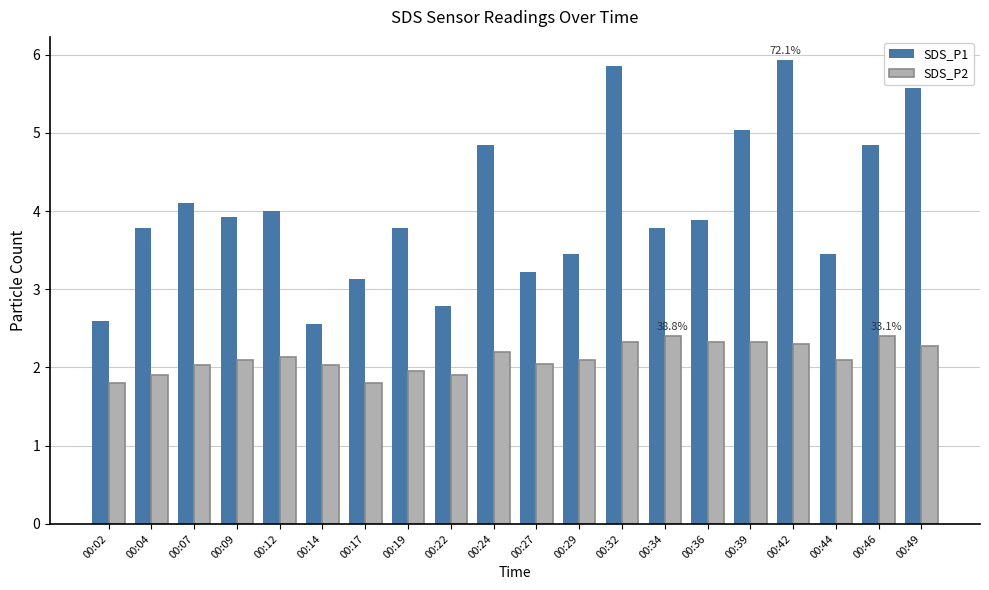

What is the average value of the SDS_P1 series?

4.0